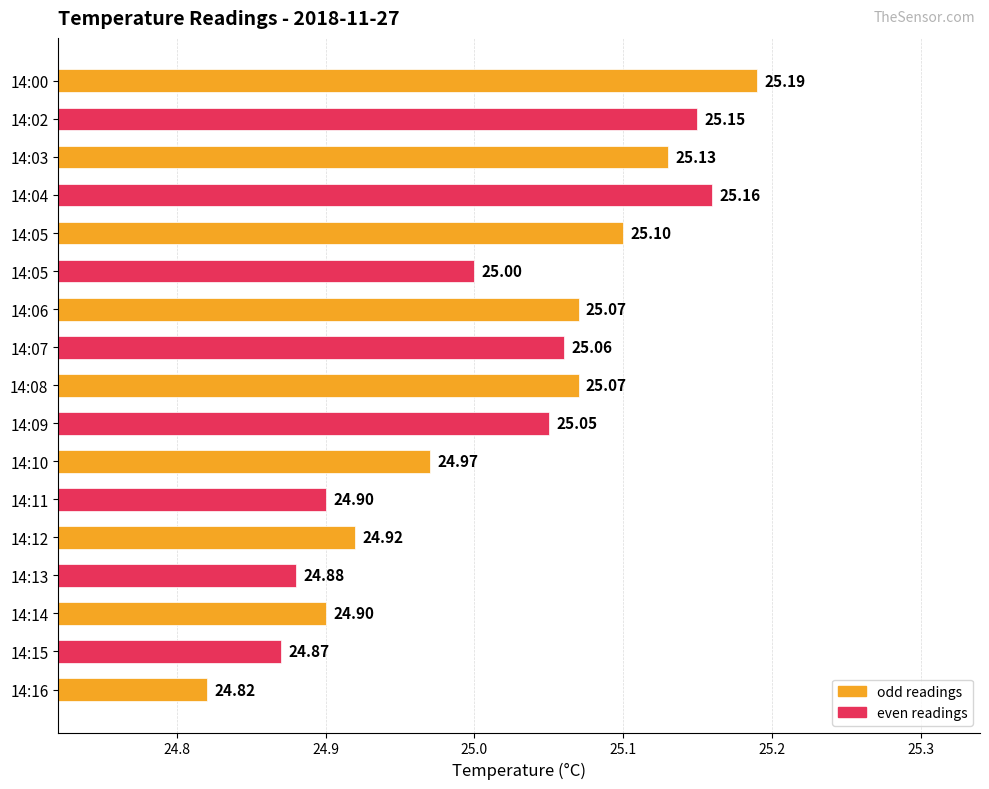

Does the chart contain any negative values?

No